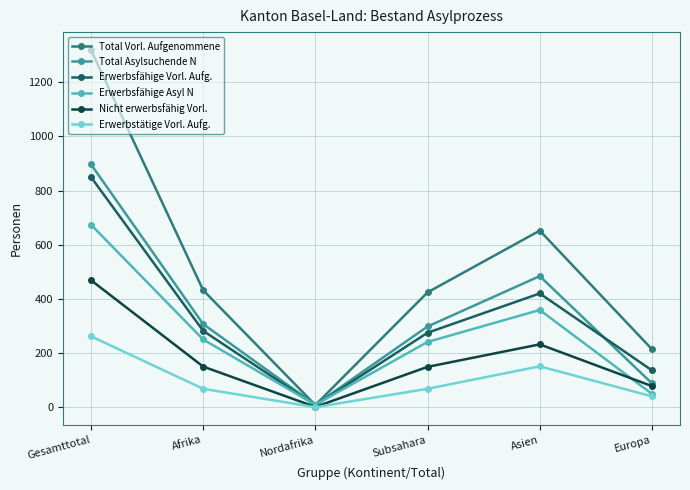

At which category does Erwerbsfähige Asyl N reach its first local peak?

Asien